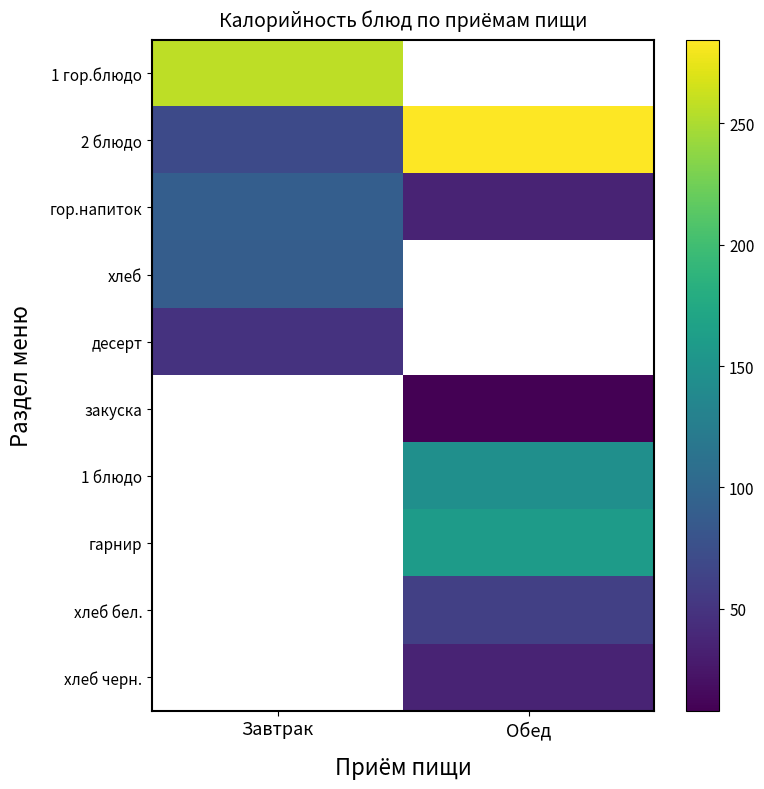

True or false: десерт has a value of 48.7 at Завтрак.

True